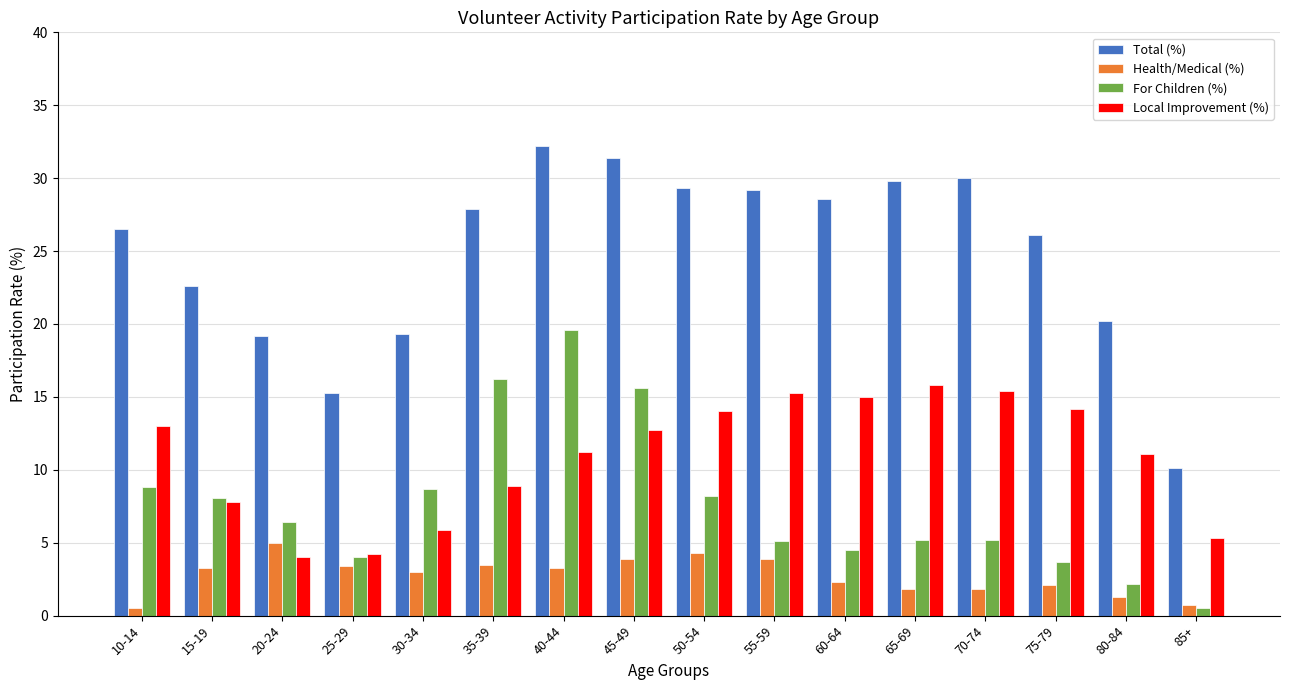

What is the difference between the second highest and second lowest values in the Local Improvement (%) series?

11.2